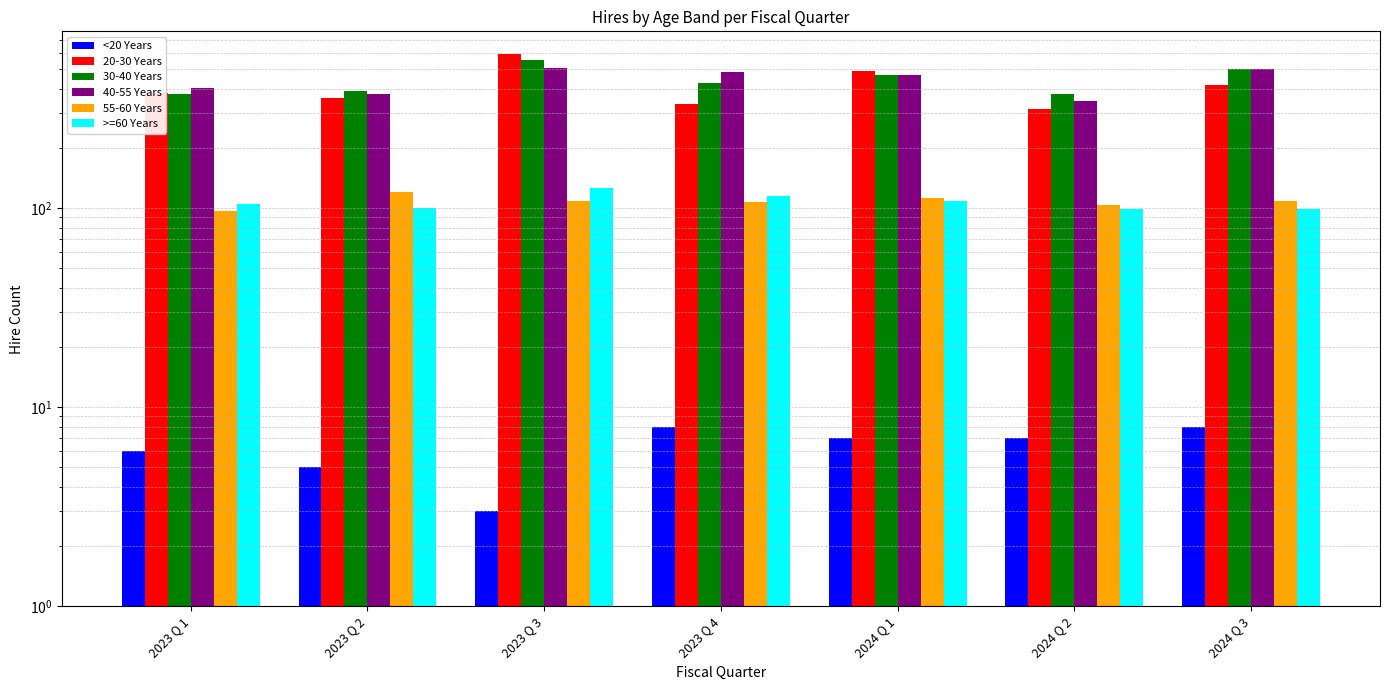

At how many categories does at least one series exceed 120?

7